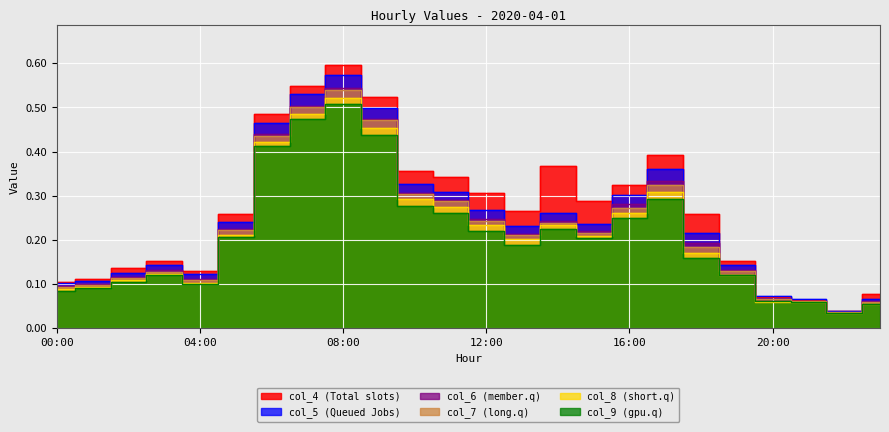

Which category has the highest value in the col_8 series?

08:00